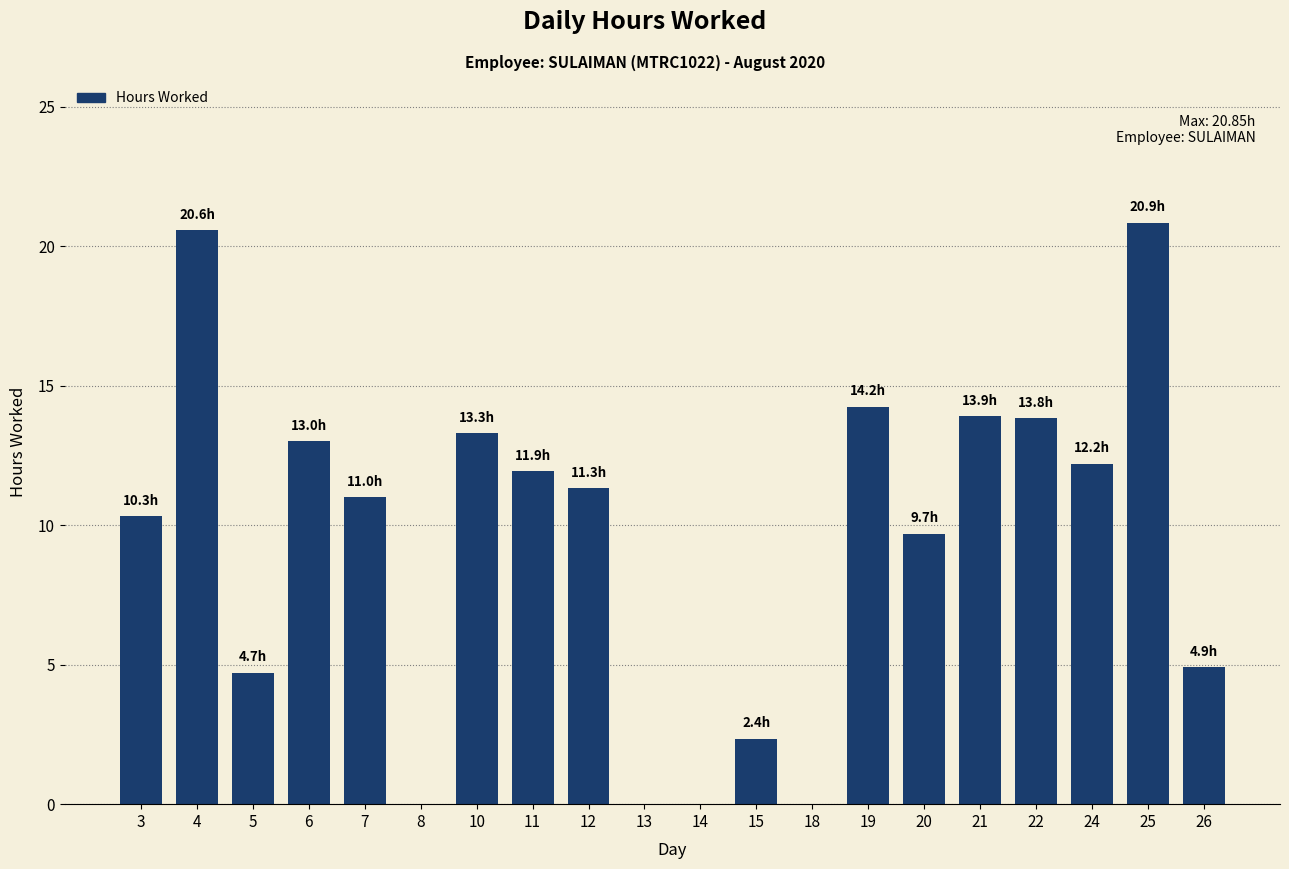

What is the sum of all values?

188.2